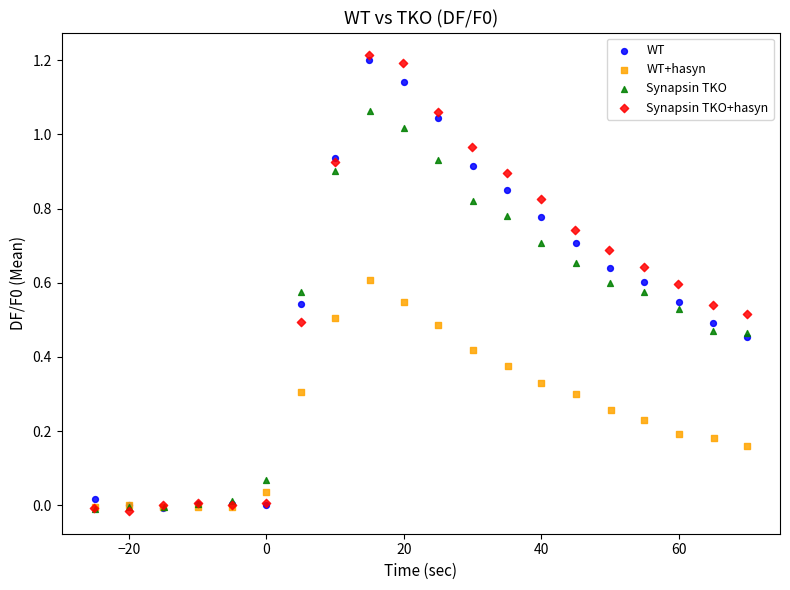

Which series has the widest spread of Y values?

Synapsin TKO+hasyn